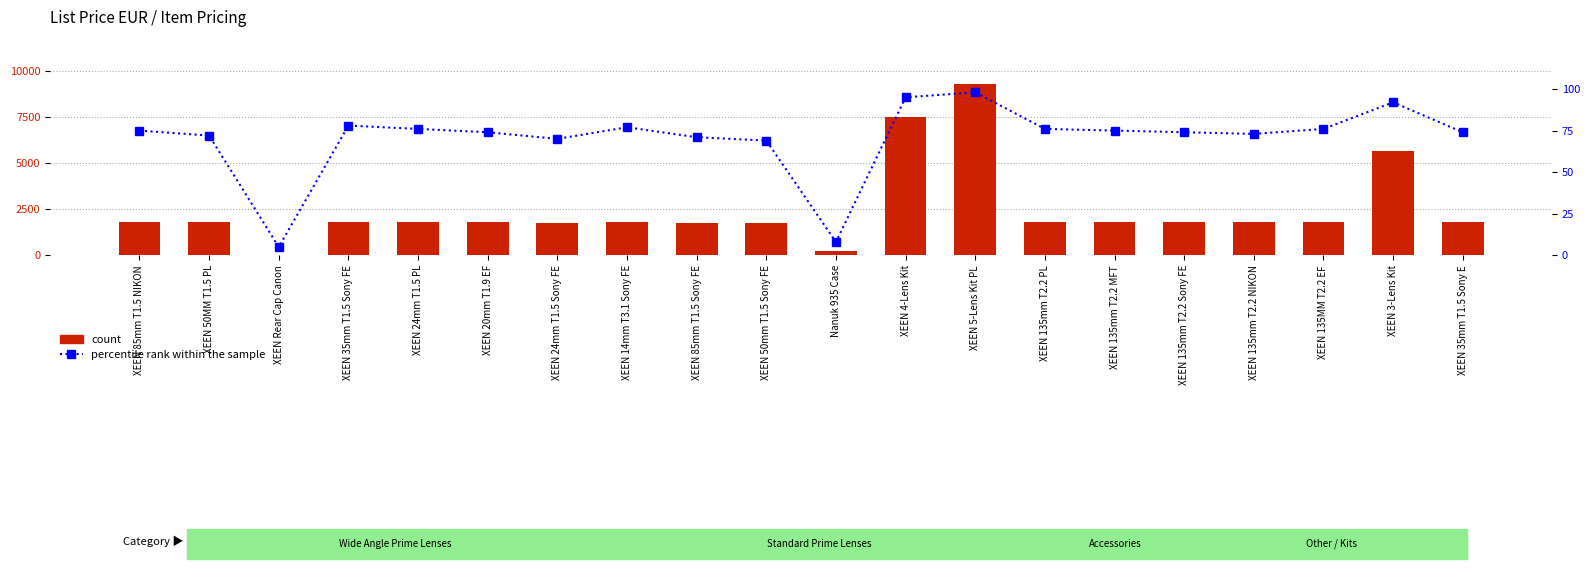

How many distinct data groups are displayed?

2